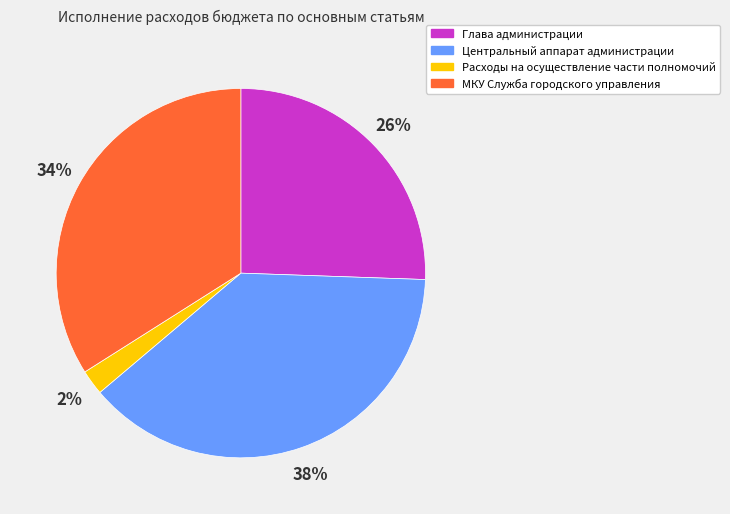

To the nearest percent, what is the difference between the largest and smallest slice percentages?

36%